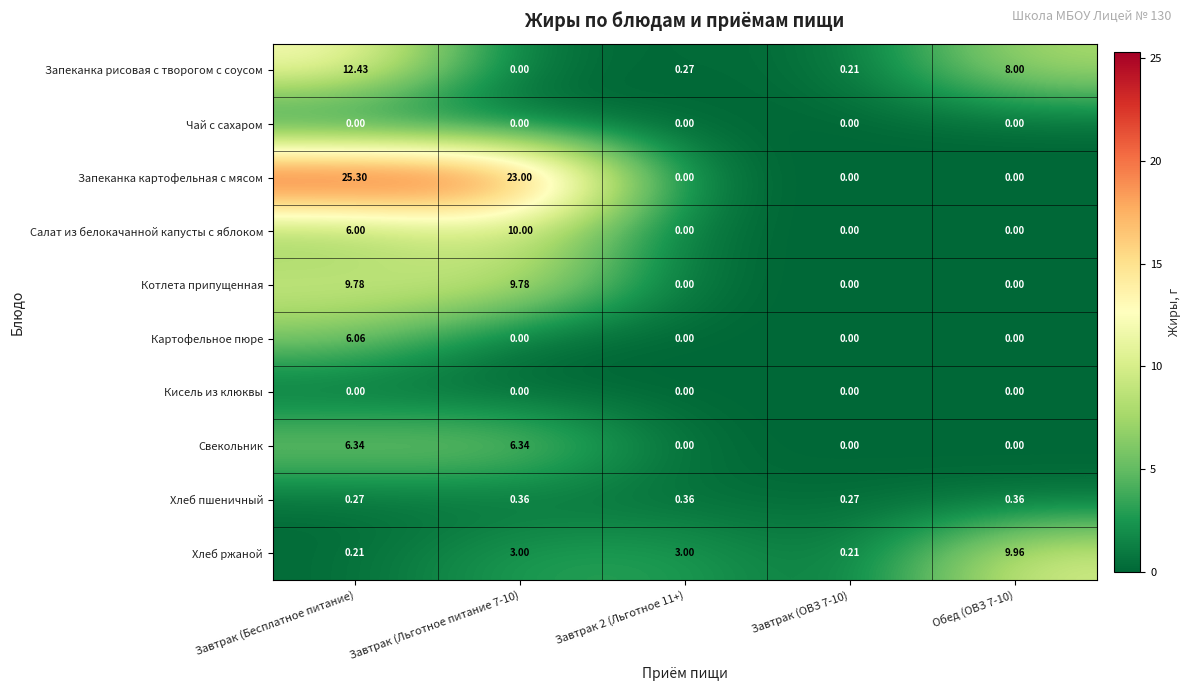

Is the value of Котлета припущенная at Завтрак (Льготное питание 7-10) greater than the value of Хлеб пшеничный at Завтрак 2 (Льготное 11+)?

Yes